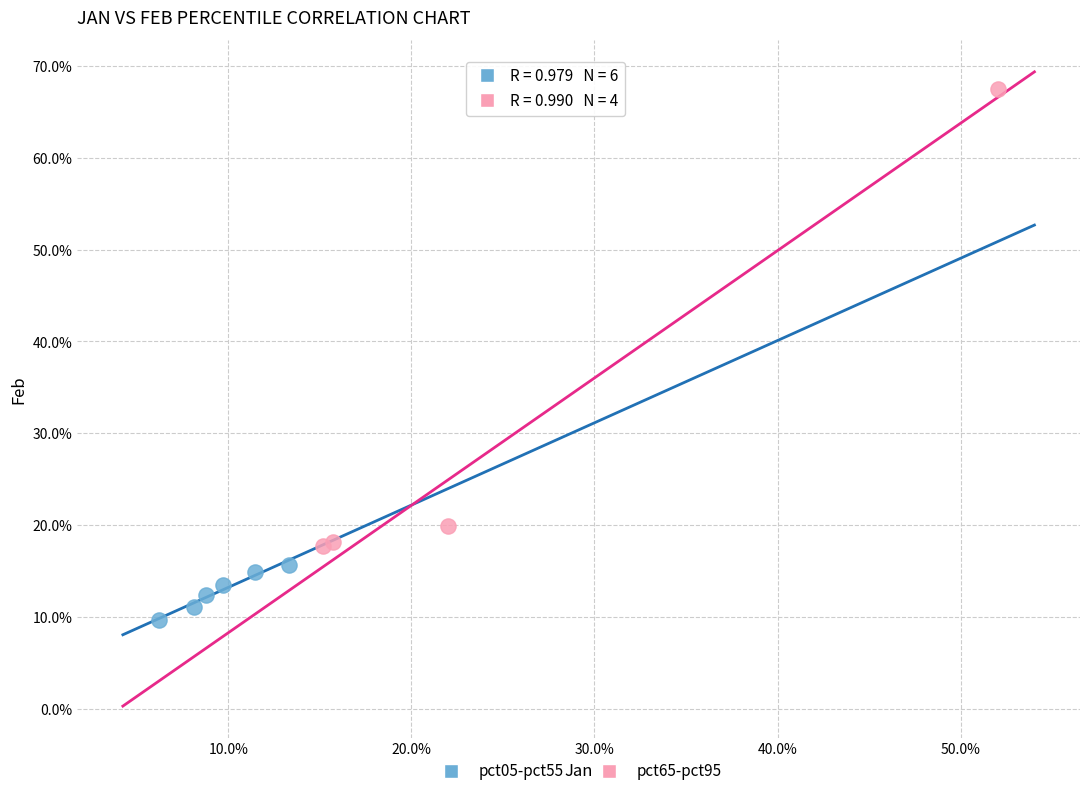

Which series contains the highest Y value?

pct65-pct95